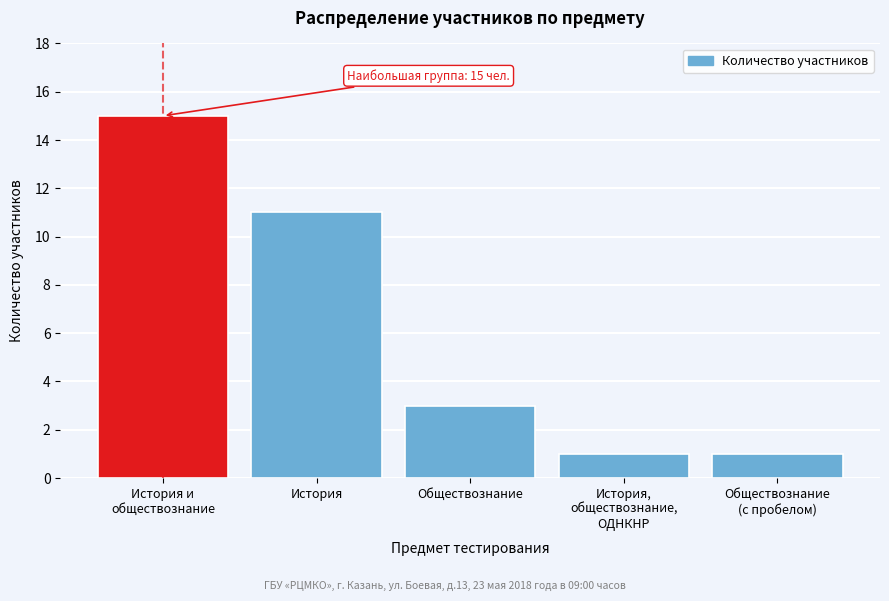

Reading left to right, what are all the values shown in this chart?

15	11	3	1	1